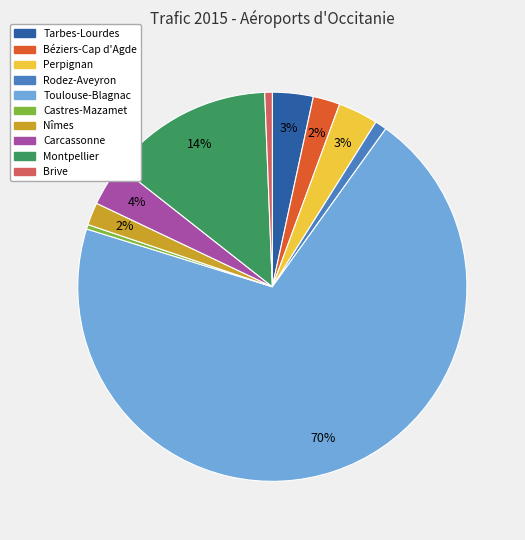

How many slices are in this pie chart?

10